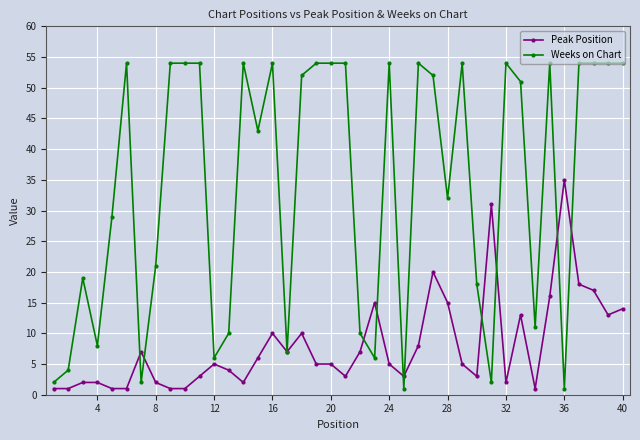

What is the greatest value displayed?

54